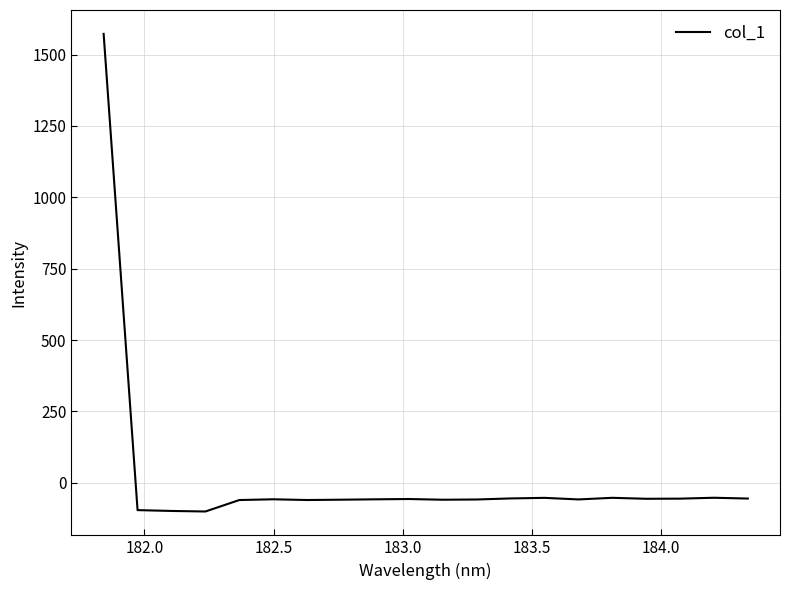

What is the smallest value displayed?

-100.8